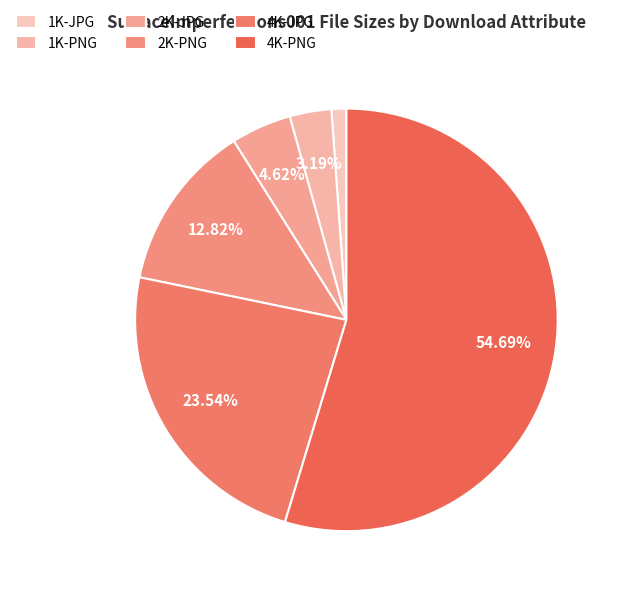

To the nearest percent, what portion does 4K-PNG represent?

55%